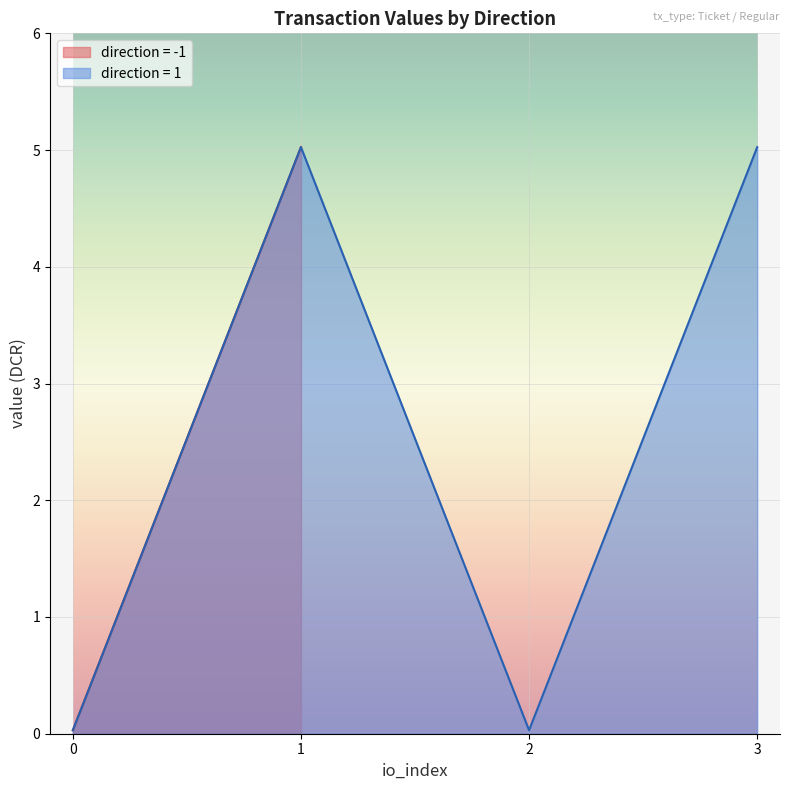

What is the value of the value point at the 4th from the left?

5.0